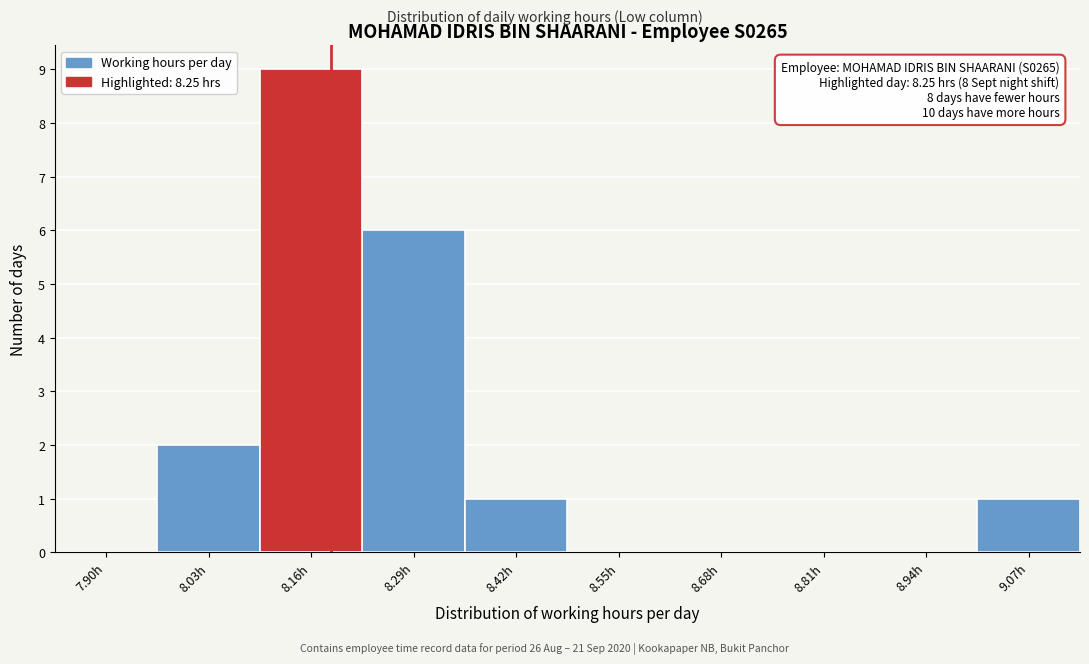

Reading right to left, transcribe all the data shown in this chart.

9.07h=1	8.94h=0	8.81h=0	8.68h=0	8.55h=0	8.42h=1	8.29h=6	8.16h=9	8.03h=2	7.90h=0